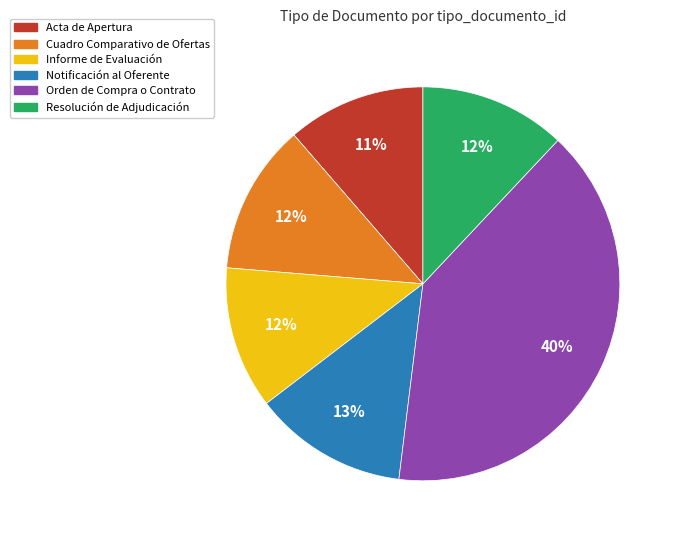

True or false: Orden de Compra o Contrato accounts for 32% of the total.

False